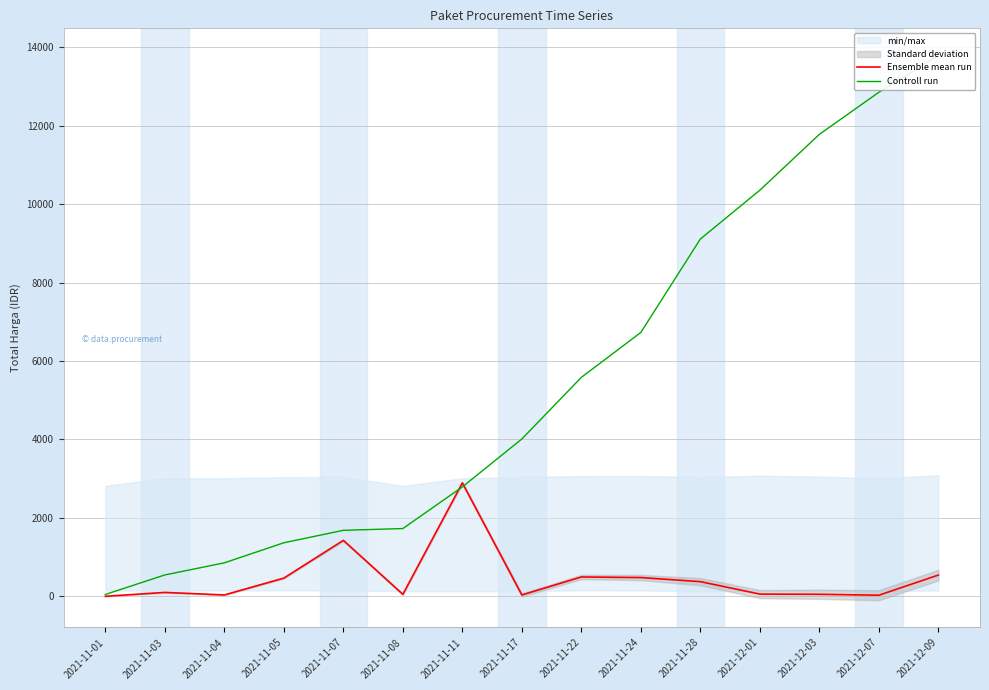

Count the number of data series in this chart.

2